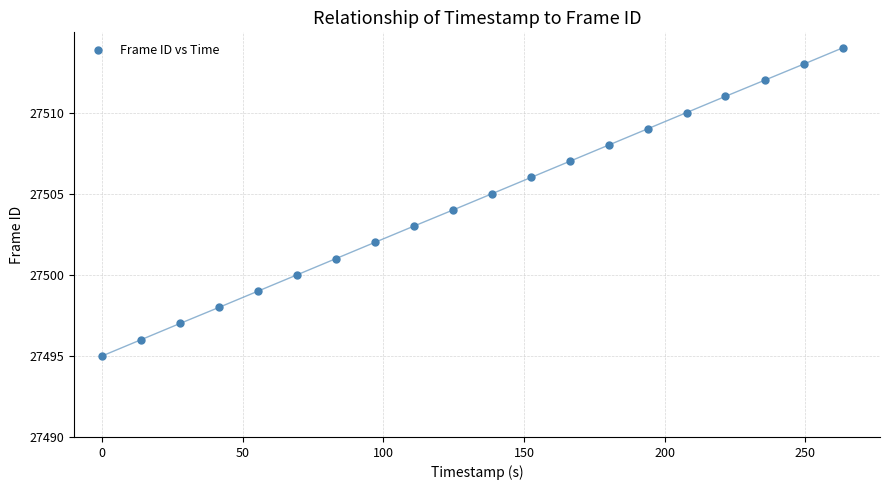

How many data points are displayed?

20